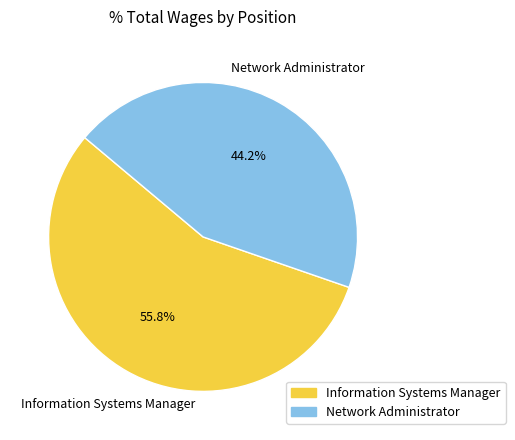

What is the ratio of the value at Network Administrator to the value at Information Systems Manager?

0.8